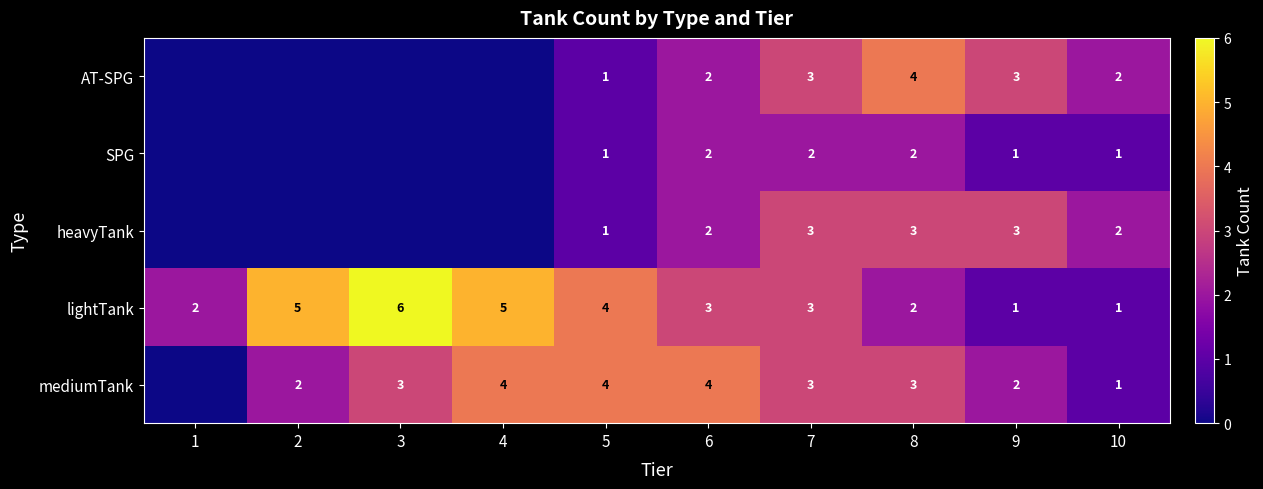

Is it true that AT-SPG equals 1 at 5?

True